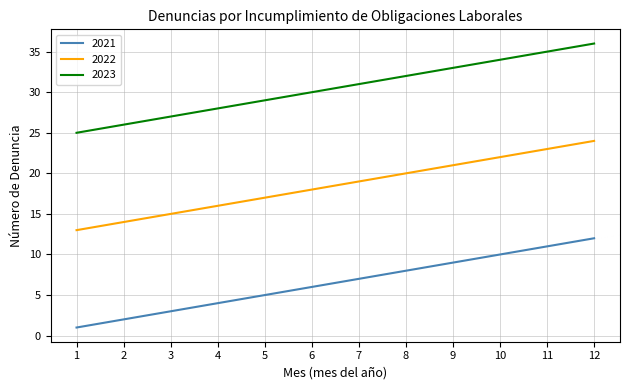

What is the sum of all 2022 values?

222